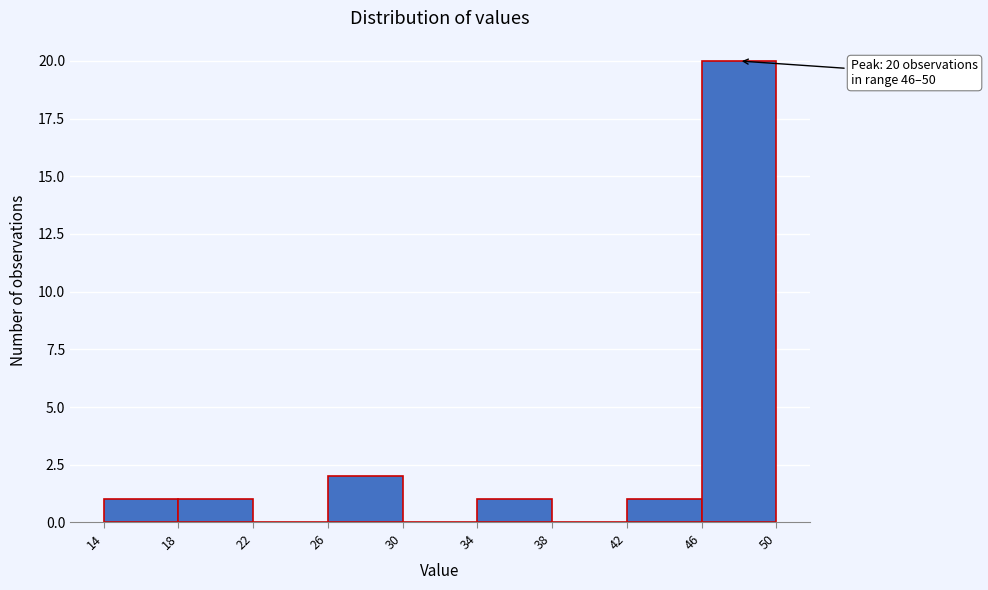

Which range on the x-axis has the tallest bar?

46 to 50